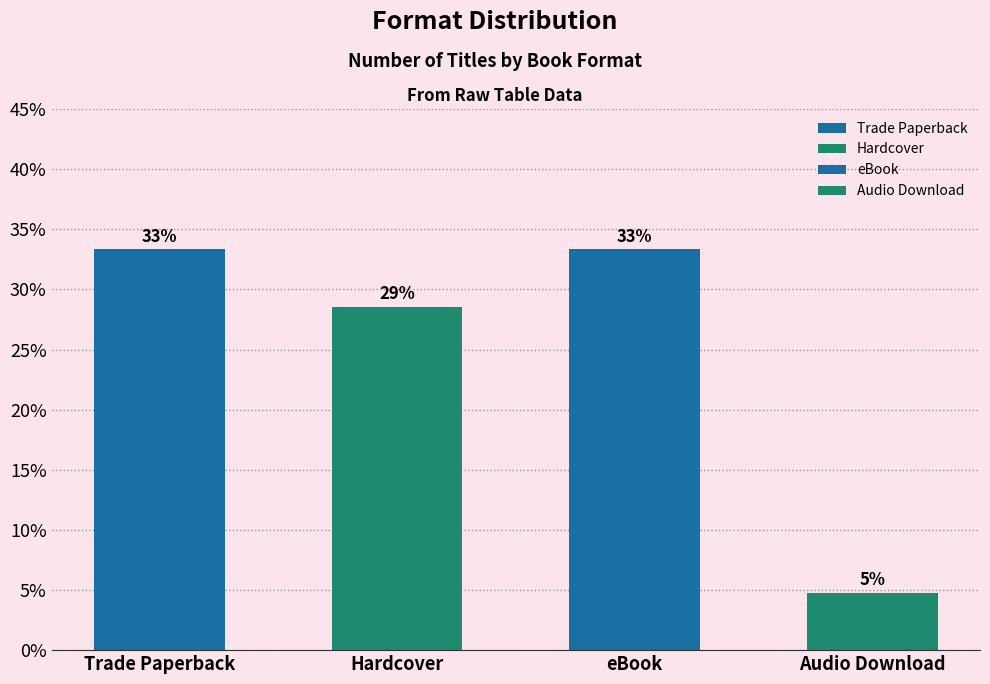

Where is the data nearest to the value 19?

Hardcover